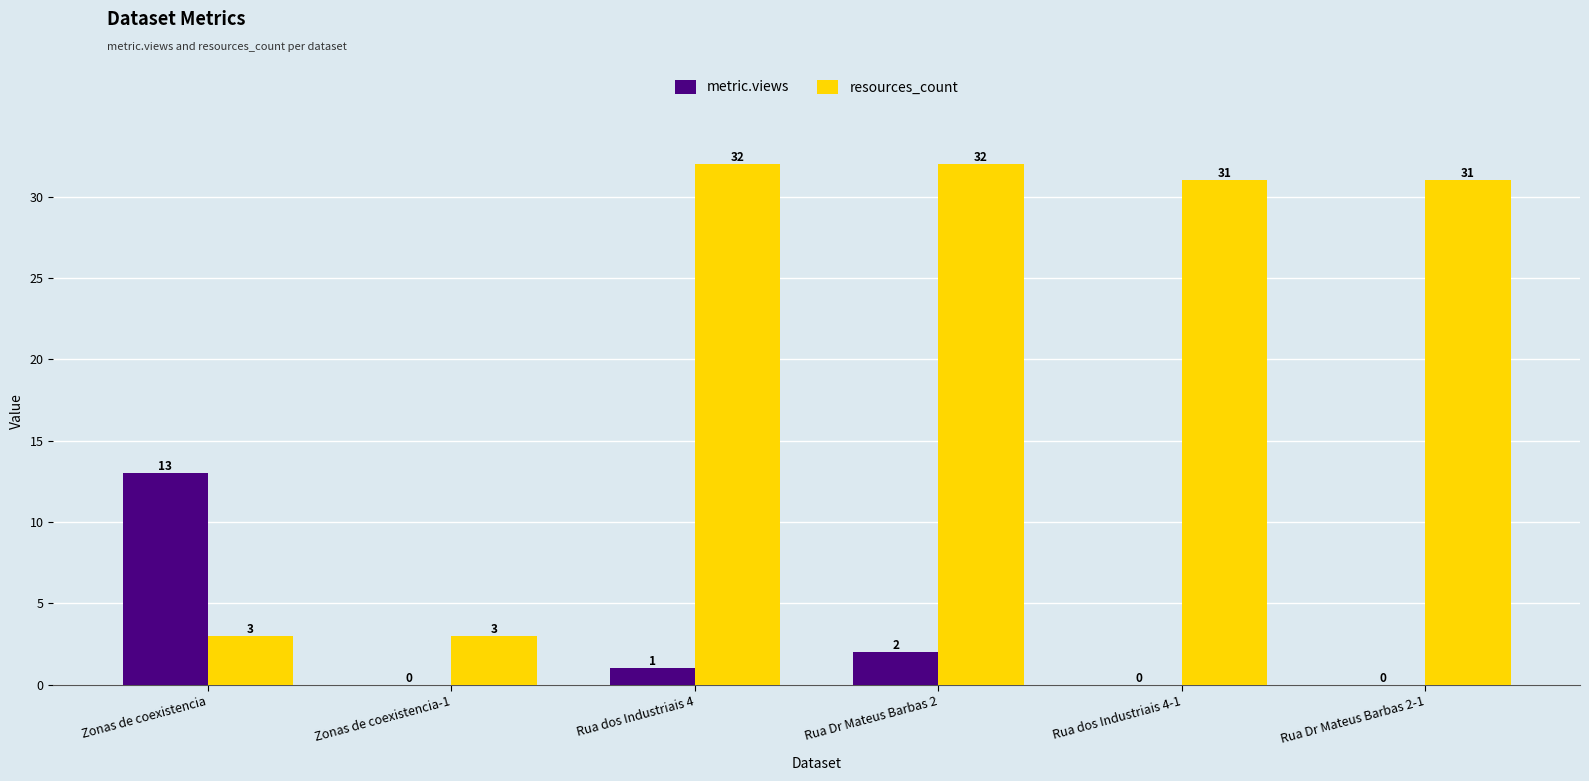

Between Zonas de coexistencia-1 and Rua dos Industriais 4-1, which series saw the biggest shift?

resources_count